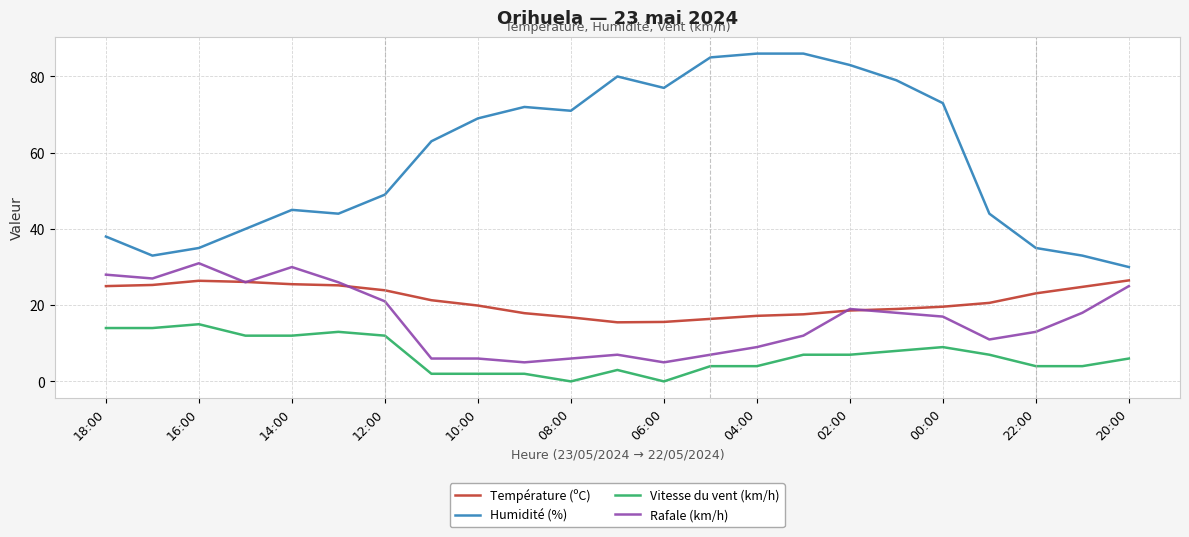

Which series has the largest range (max minus min)?

Humidité (%)